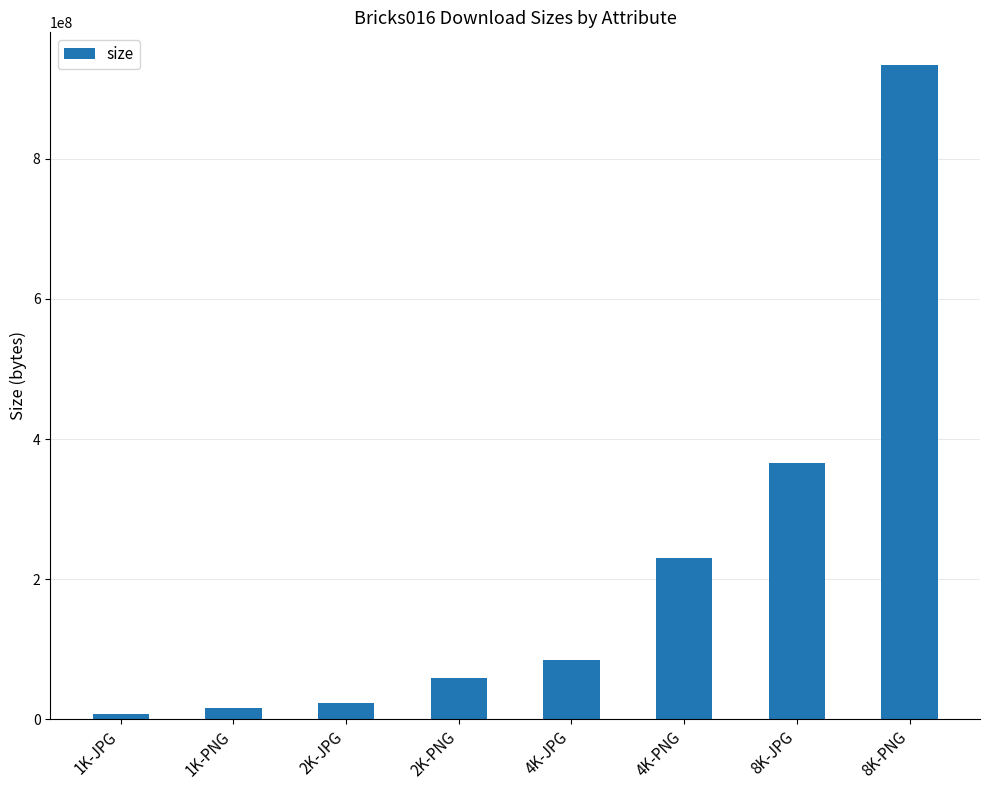

How many bars are there in total?

8